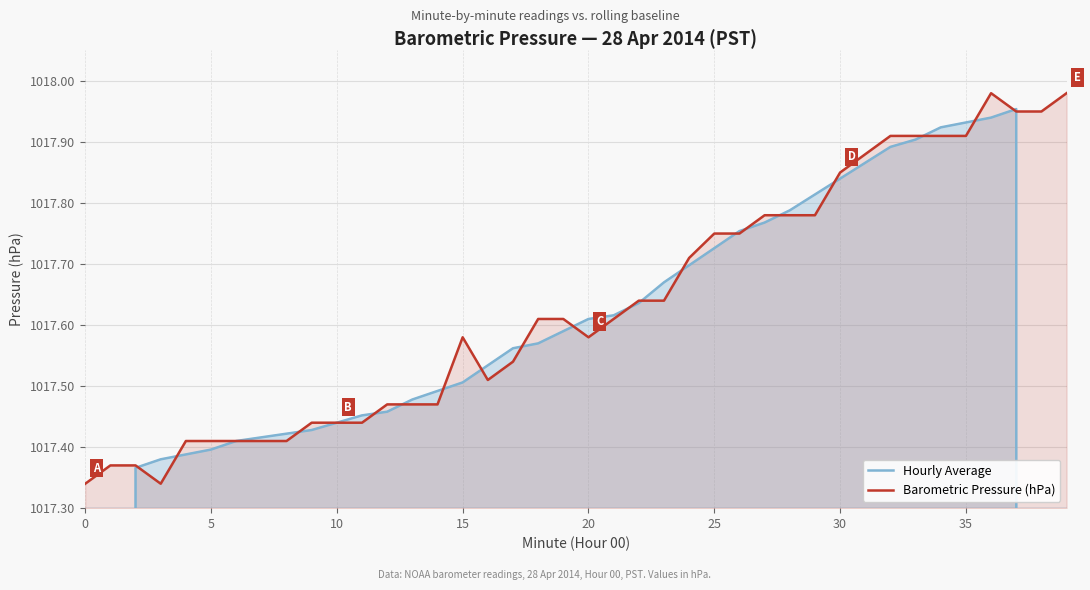

How many series are shown in this chart?

2